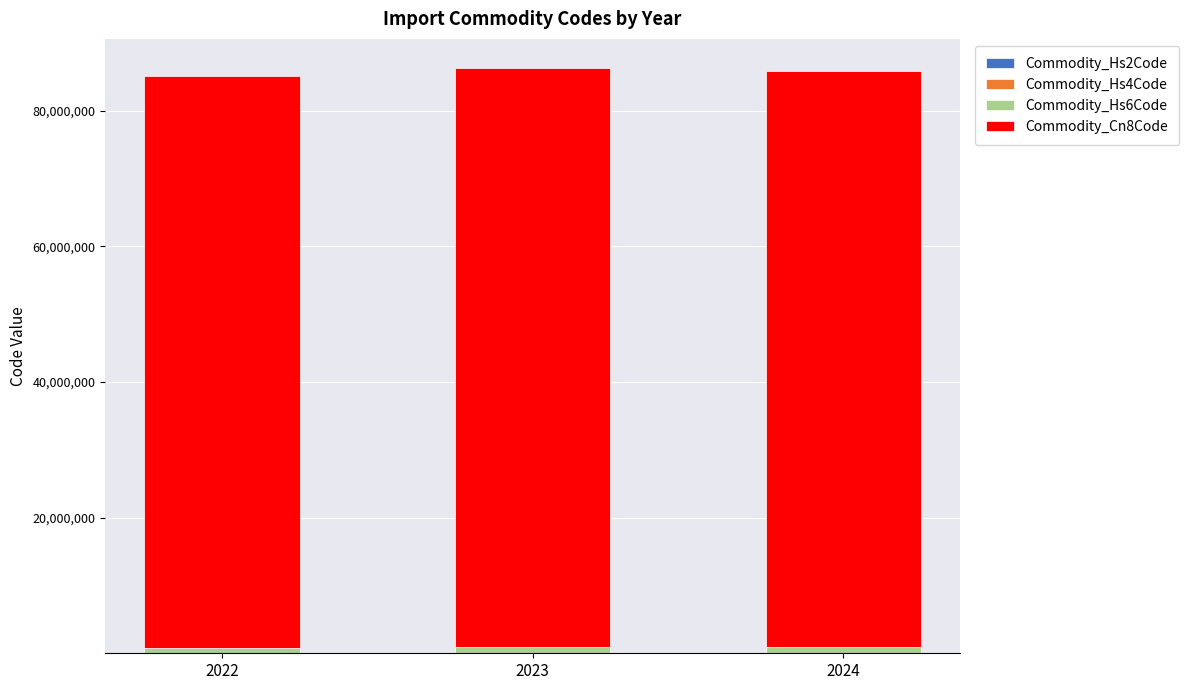

Are the bars horizontal?

No